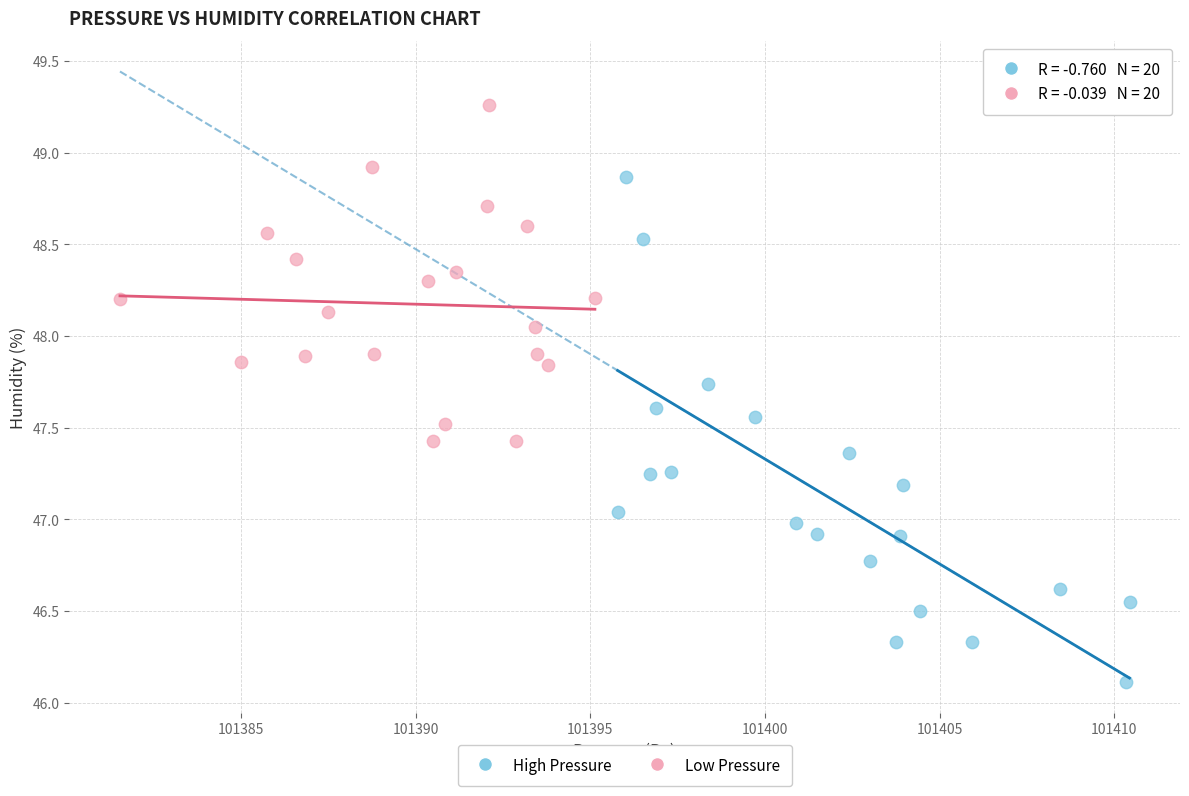

Which series contains the lowest Y value?

High Pressure